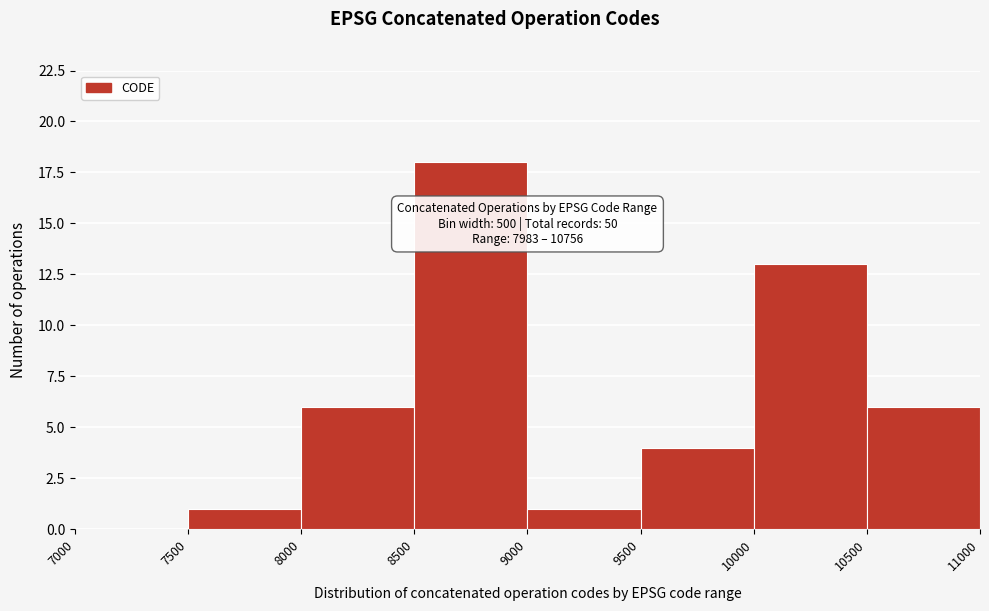

Which range on the x-axis has the tallest bar?

8500 to 9000